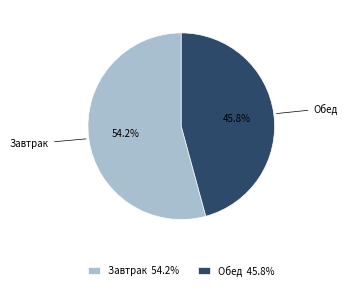

How many segments does this pie chart have?

2